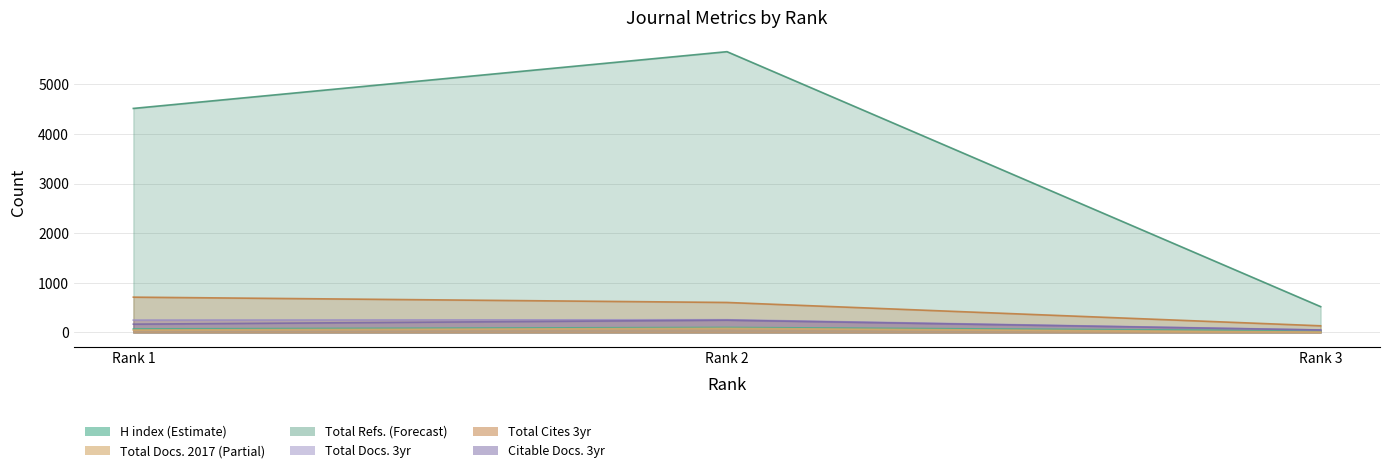

What value does the Total Cites (3years) series have at Rank 2, to the nearest 50?

600